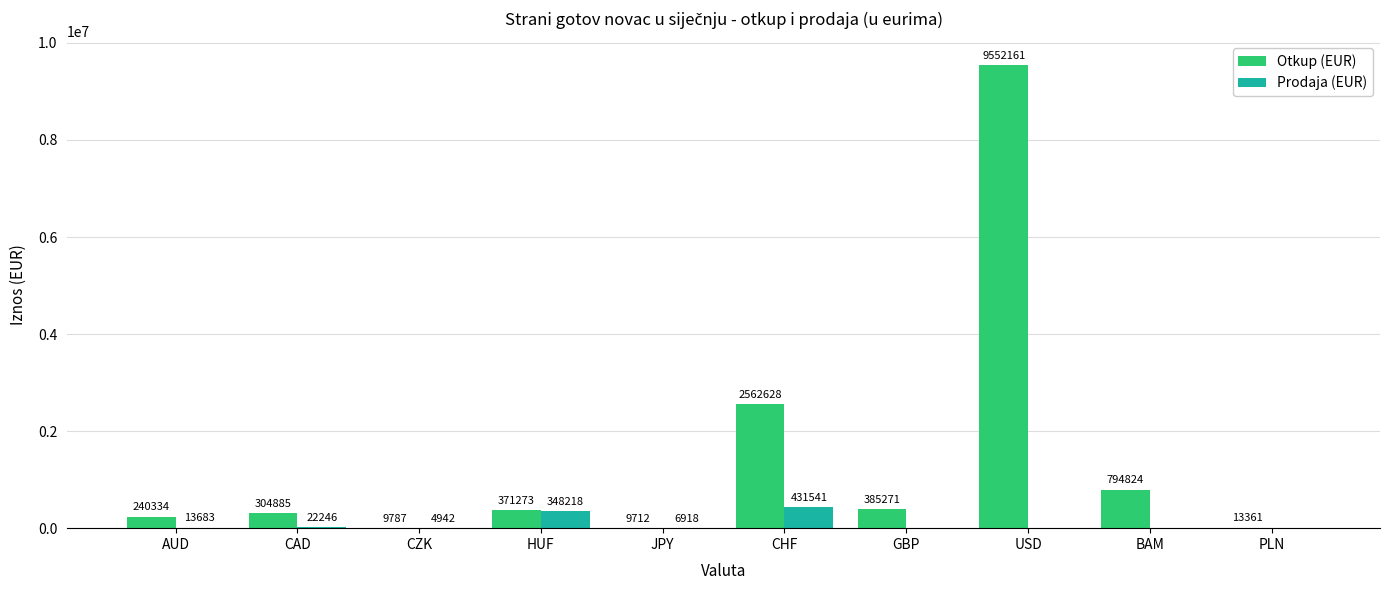

What are all the series names shown in the legend?

Otkup (EUR), Prodaja (EUR)